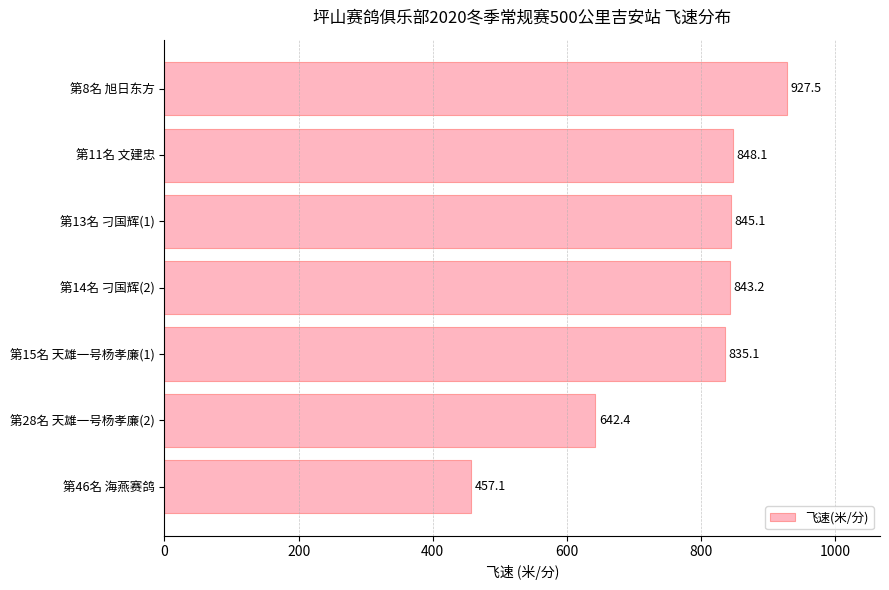

Which has a higher value, 第14名 刁国辉(2) or 第46名 海燕赛鸽?

第14名 刁国辉(2)